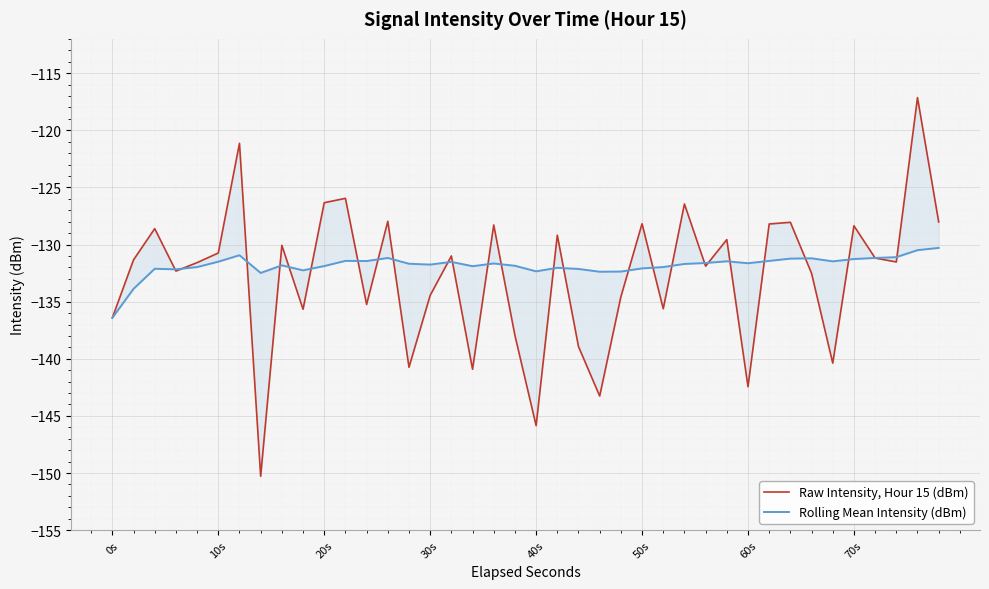

What is the difference between the maximum and minimum values in the Raw Intensity, Hour 15 (dBm) series?

33.1